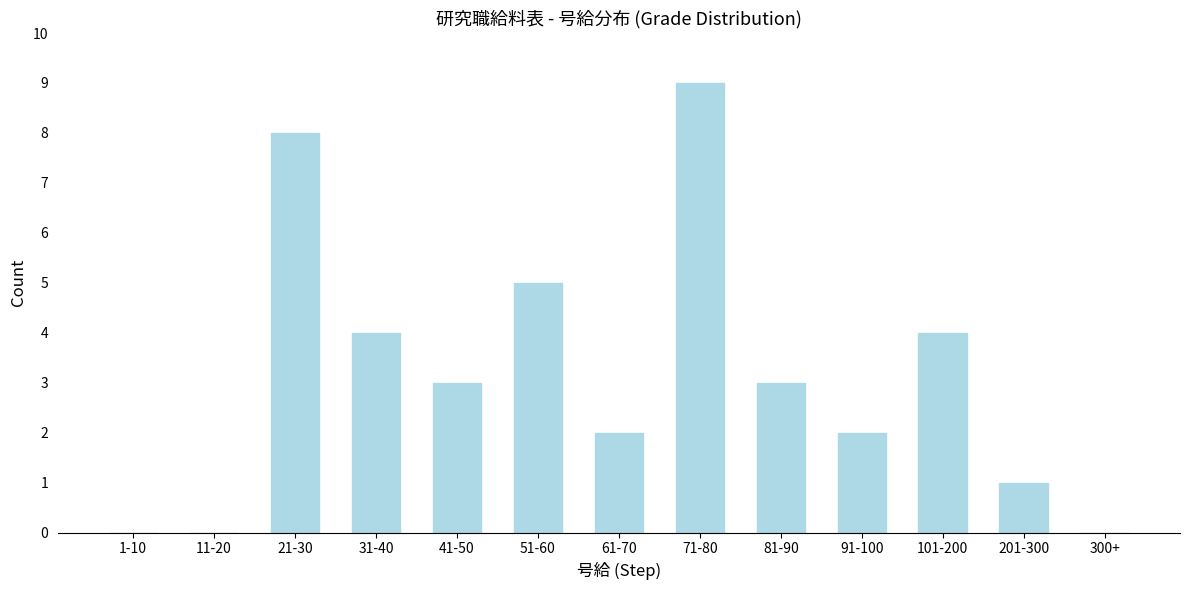

Reading left to right, transcribe all the data shown in this chart.

1-10=0	11-20=0	21-30=8	31-40=4	41-50=3	51-60=5	61-70=2	71-80=9	81-90=3	91-100=2	101-200=4	201-300=1	300+=0